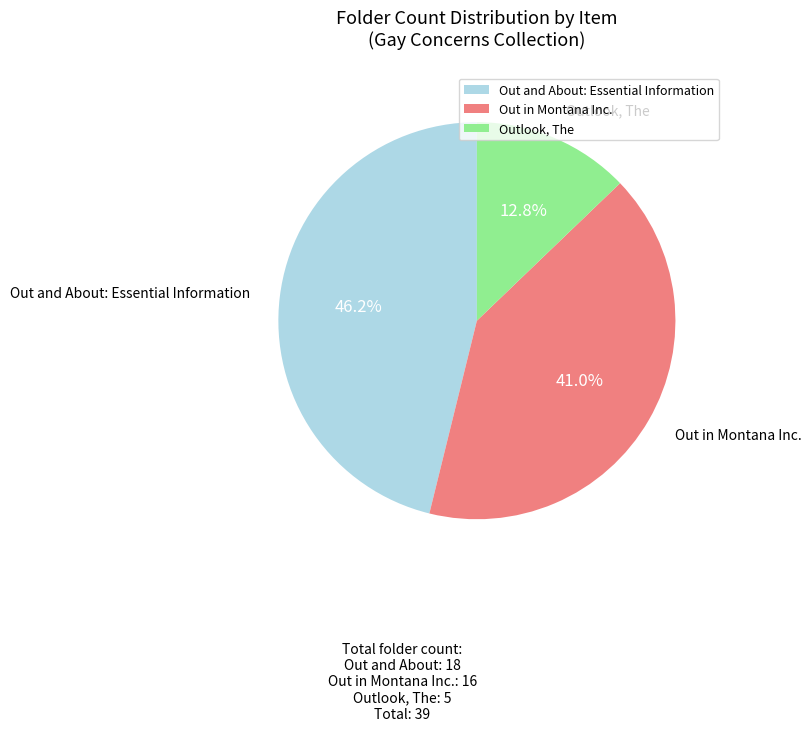

Rank the categories by value from highest to lowest.

Out and About: Essential Information, Out in Montana Inc., Outlook, The